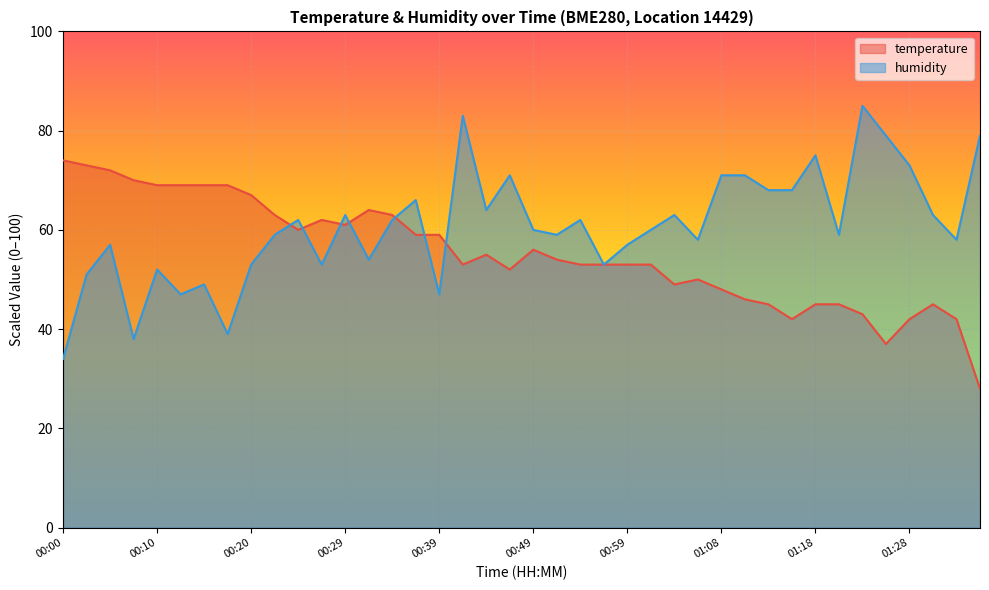

Where does the humidity series first go above 60?

00:25